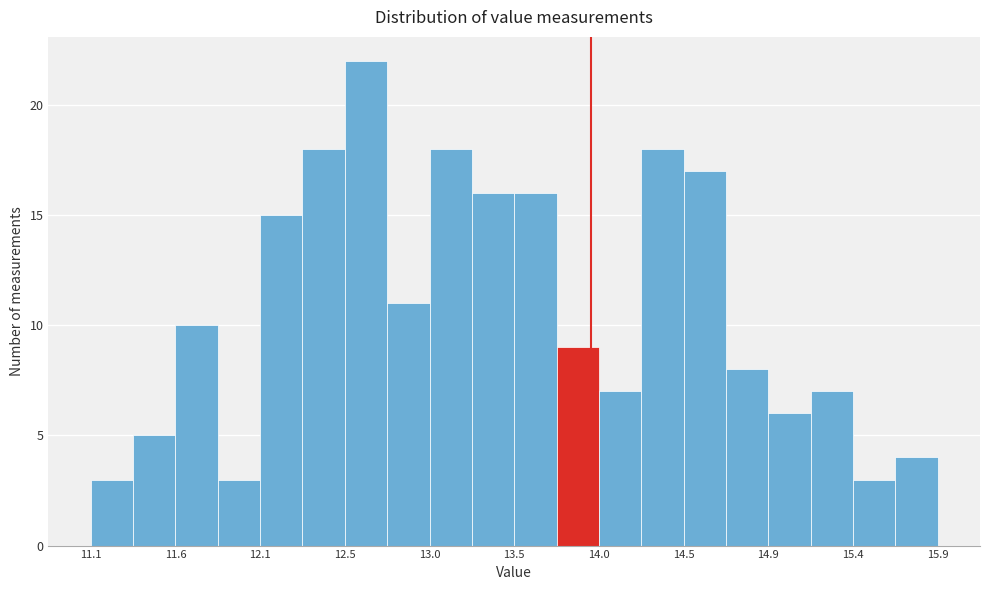

Which range on the x-axis has the tallest bar?

12.55 to 12.80